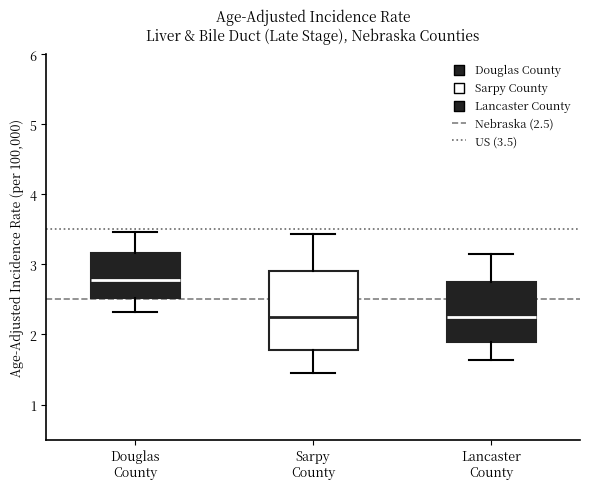

Where is the upper edge of the box for Lancaster County on the y-axis? The values are not printed on the chart, so give them approximately, as read against the axis.

2.7